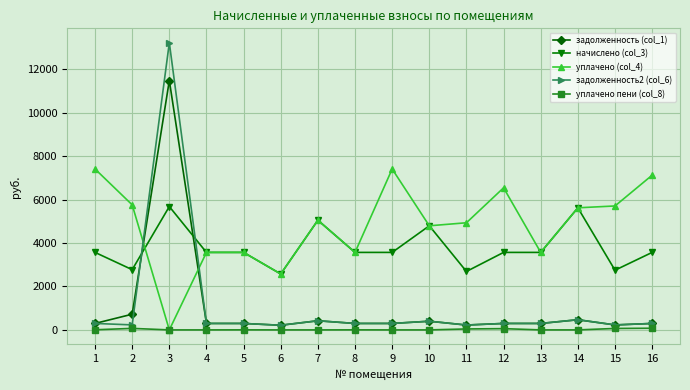

Between 3 and 4, which series saw the biggest shift?

задолженность2 (col_6)